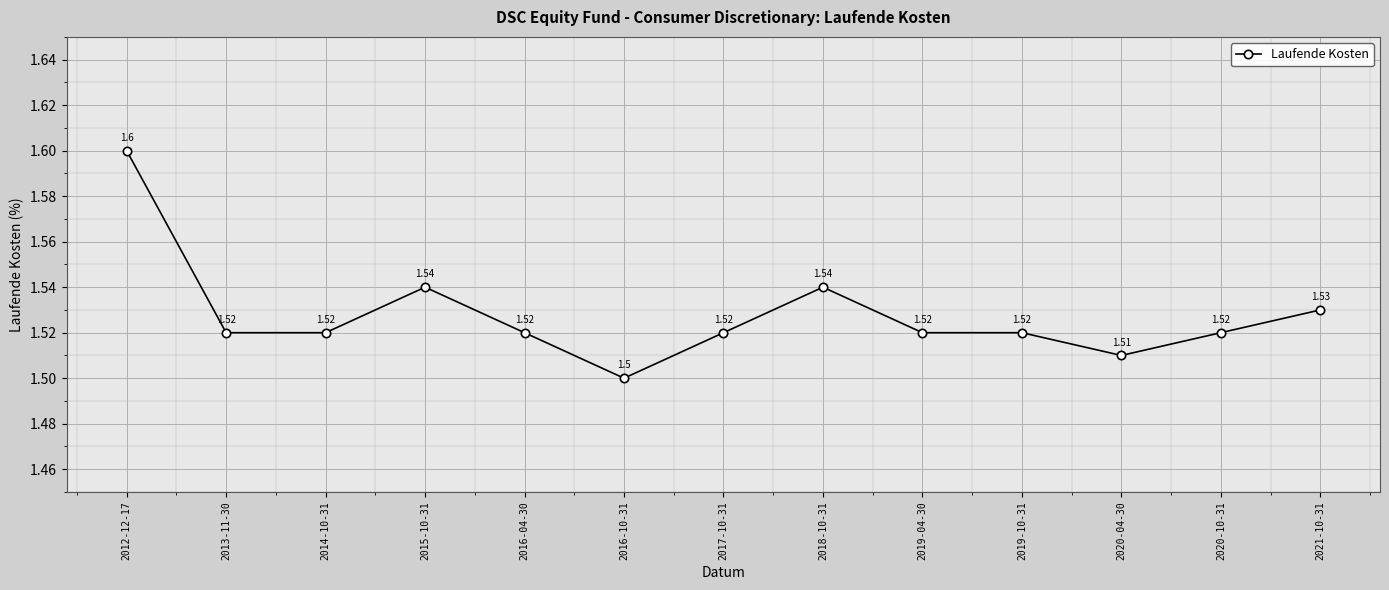

What is the average value?

1.5